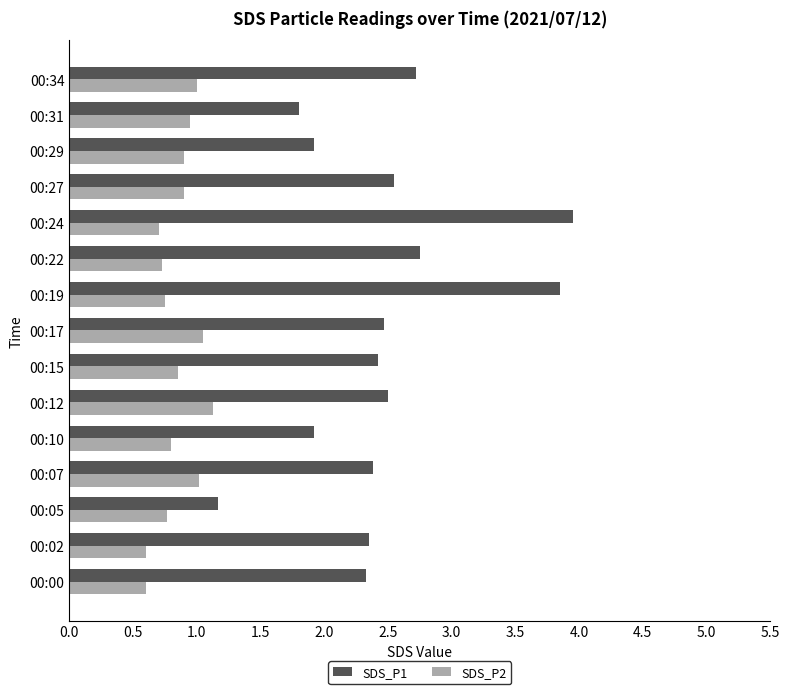

What is the highest value of the SDS_P2 series?

1.1